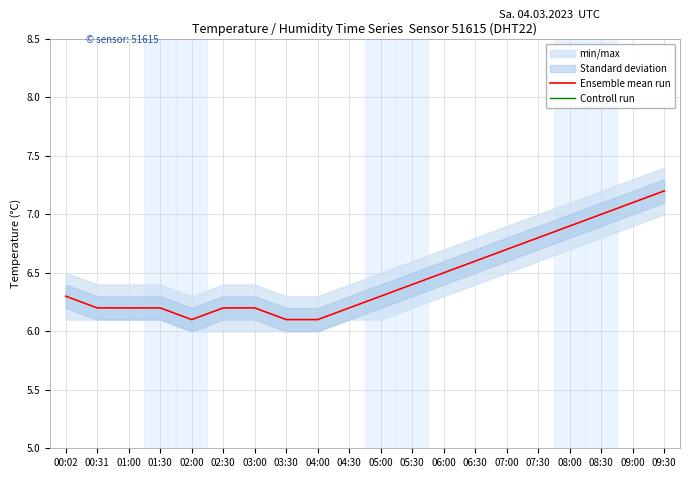

Is this an area chart (filled region under the line)?

No